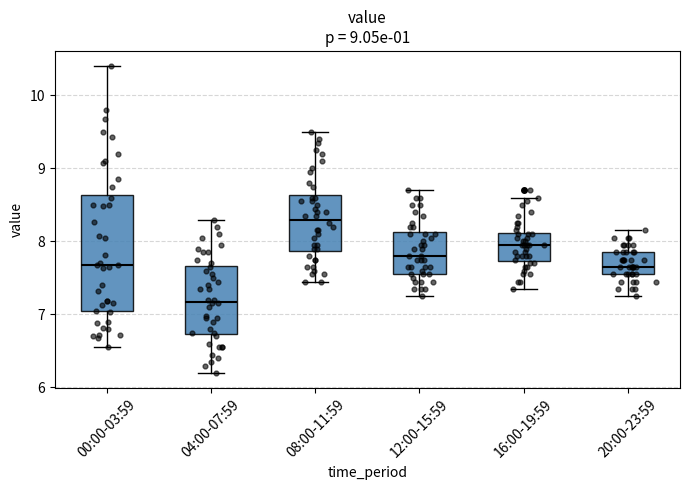

Reading left to right, read every box against the y-axis: the position of its median line, the range the box covers, and the ends of its whiskers. The values are not printed on the chart, so give them approximately, as read against the axis.

00:00-03:59: median 7.7, box 7.0 to 8.6, whiskers 6.6 to 10.4
04:00-07:59: median 7.2, box 6.7 to 7.7, whiskers 6.2 to 8.3
08:00-11:59: median 8.3, box 7.9 to 8.6, whiskers 7.5 to 9.5
12:00-15:59: median 7.8, box 7.6 to 8.1, whiskers 7.3 to 8.7
16:00-19:59: median 8.0, box 7.7 to 8.1, whiskers 7.4 to 8.6
20:00-23:59: median 7.7, box 7.6 to 7.9, whiskers 7.3 to 8.2